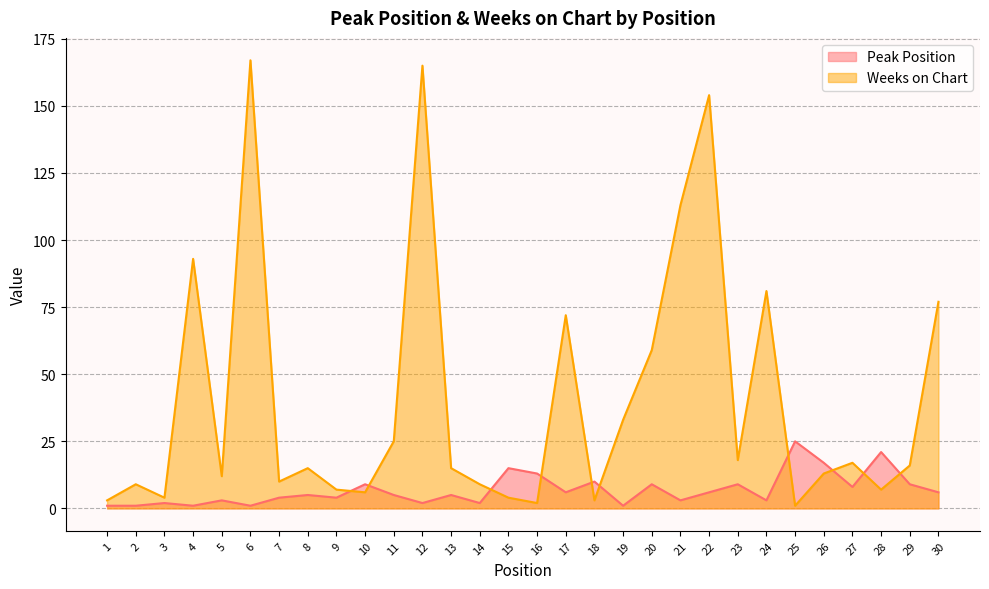

What is the maximum value for Weeks on Chart?

167